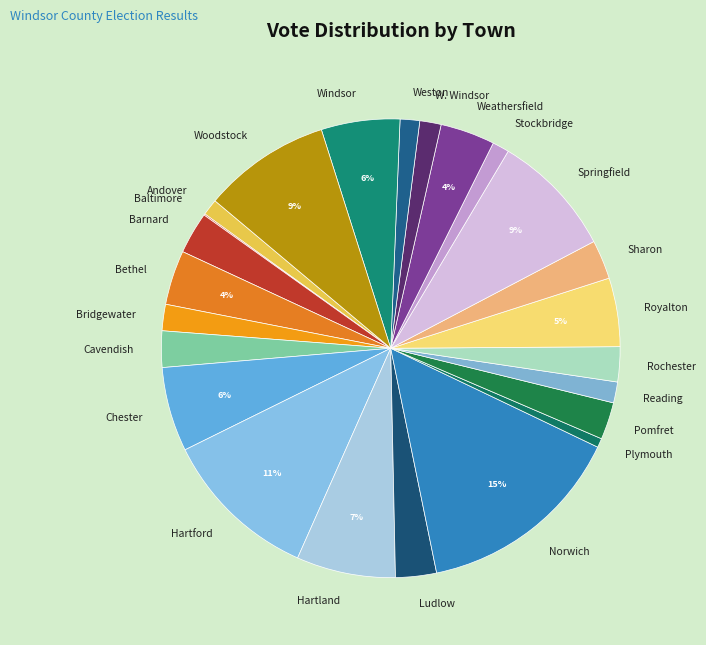

Which slice is the largest?

Norwich